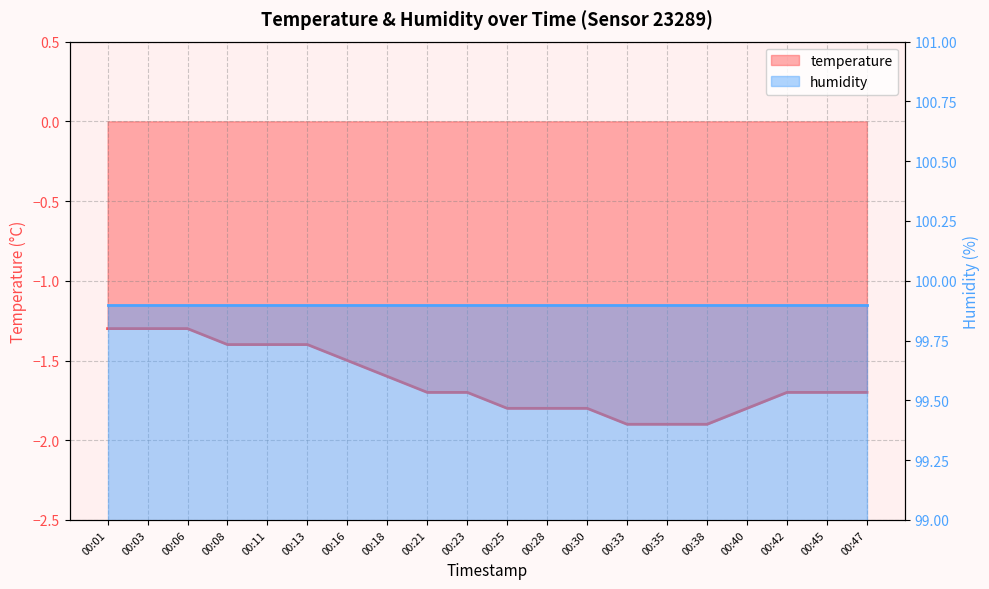

How many data points does each series have?

20